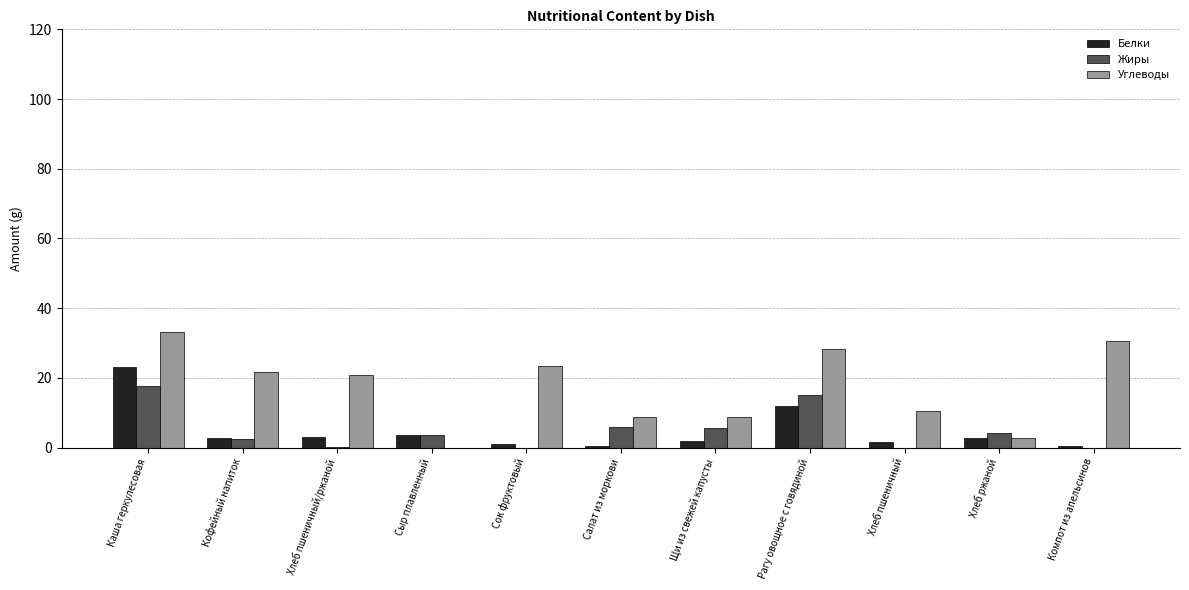

What is the sum of all Углеводы values?

188.5